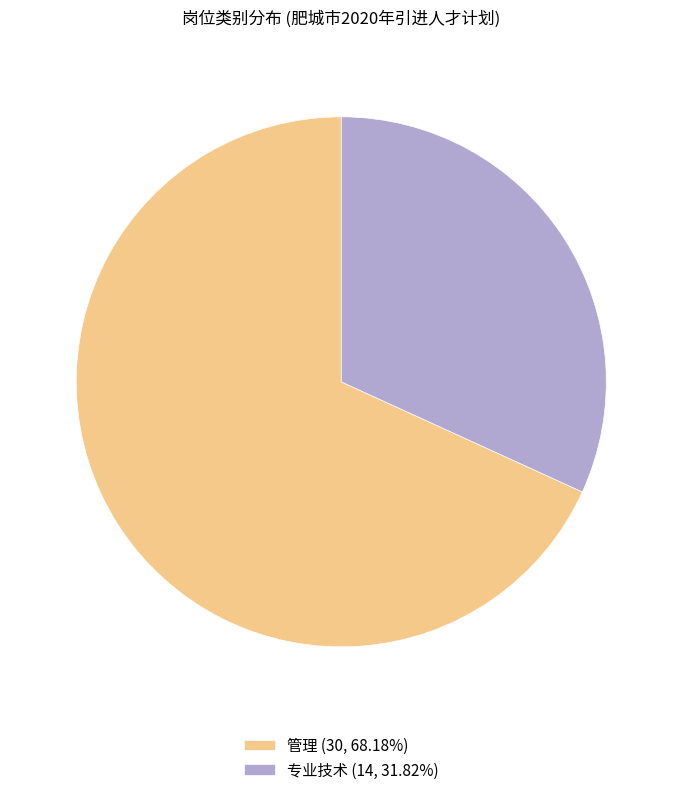

Combined, do 专业技术 (14, 31.82%) and 管理 (30, 68.18%) account for over 50%?

Yes